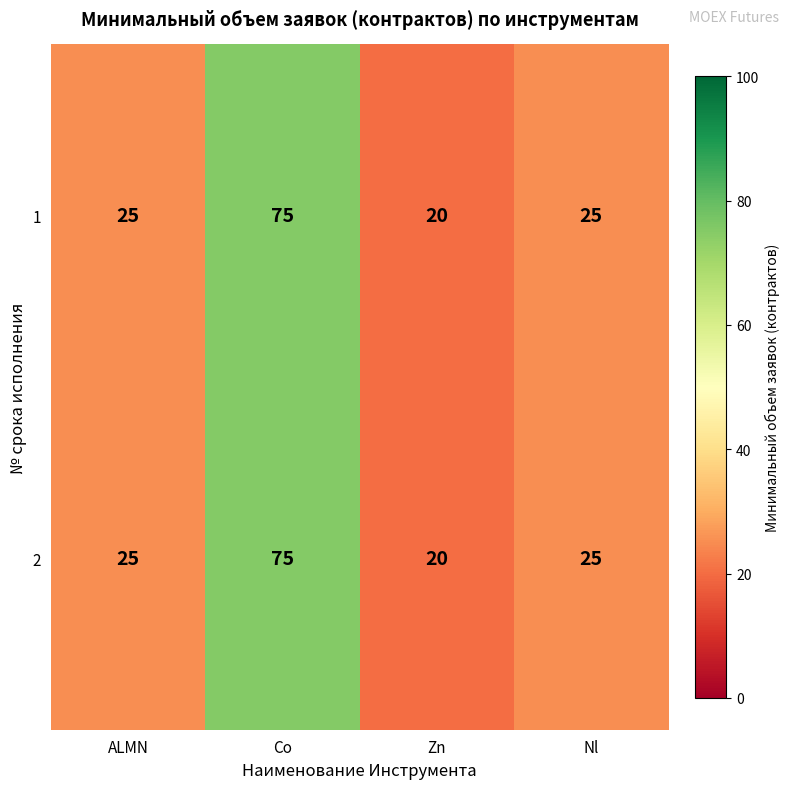

At which category is the sum across all series the highest?

Co